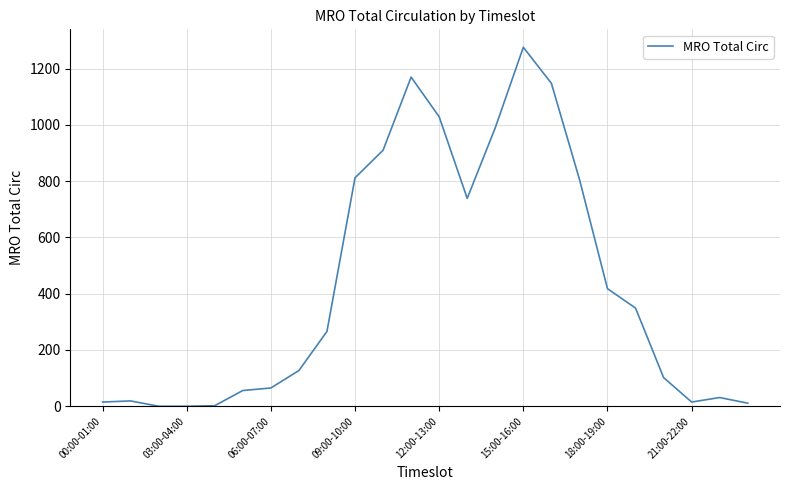

What is the maximum value shown in the chart?

1276